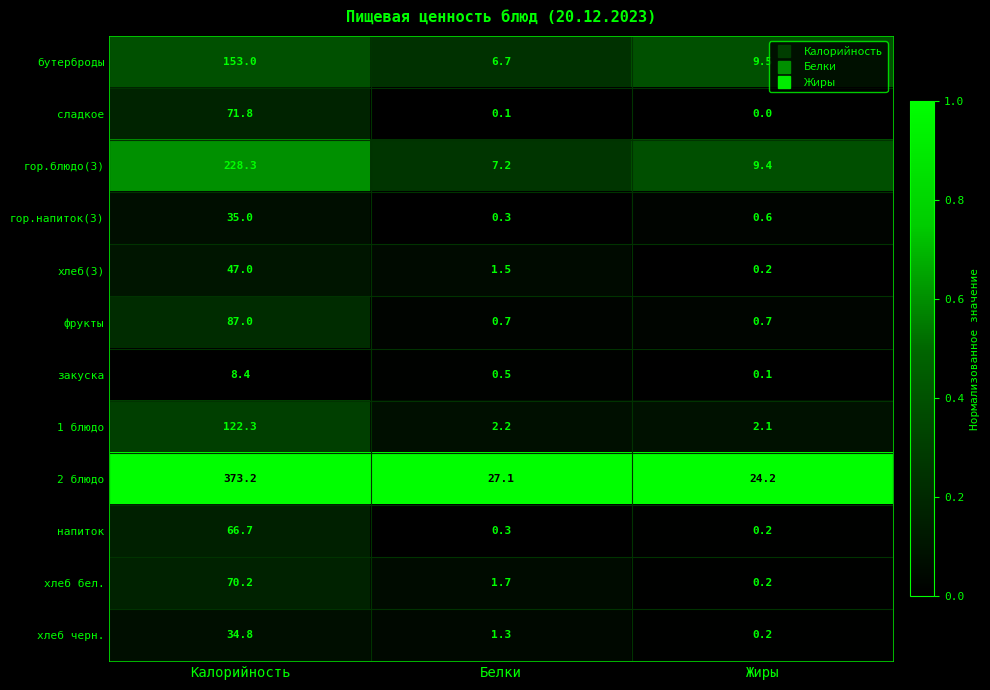

The сладкое series shows 71.8 at Калорийность. True or false?

True